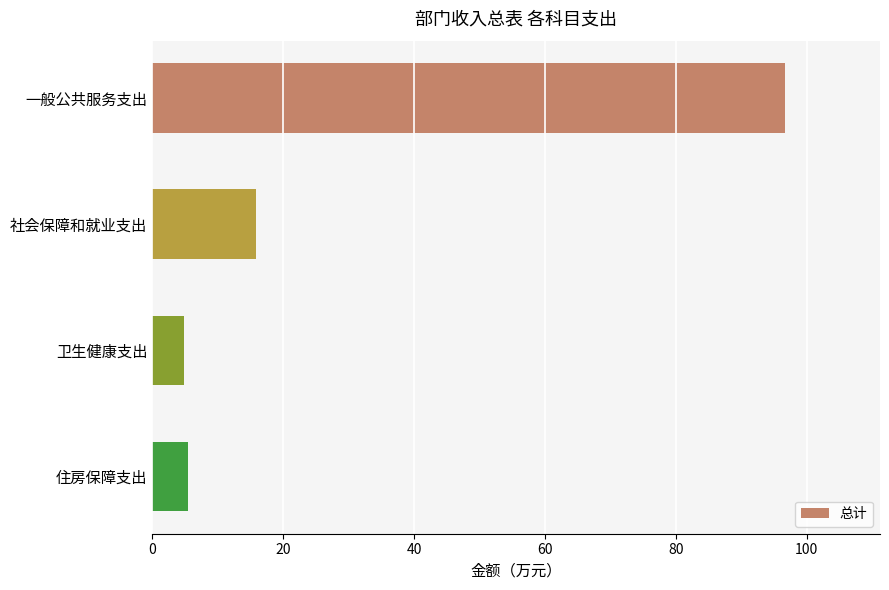

Is it true that the value at 社会保障和就业支出 is 15.8?

True